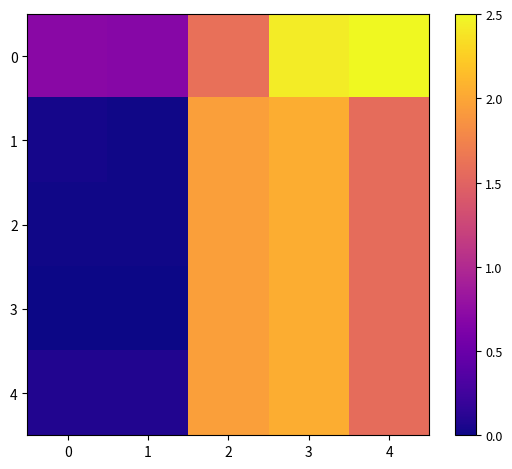

Rank the series at 0 from highest to lowest value.

0, 4, 1, 2, 3